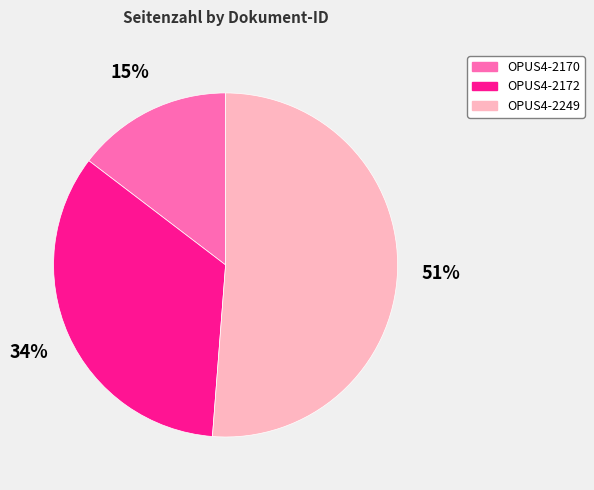

To the nearest percent, what is the combined percentage of OPUS4-2249 and OPUS4-2172?

85%